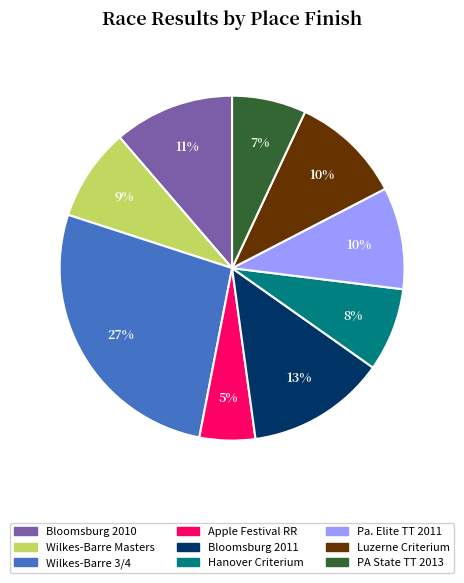

To the nearest percent, what portion does Apple Festival RR represent?

5%